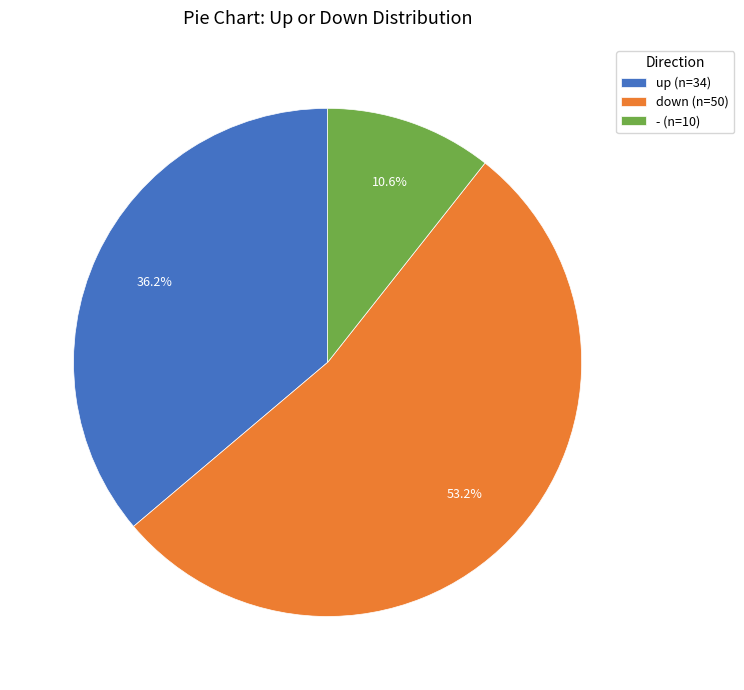

What percentage do - and up together represent?

46.8%